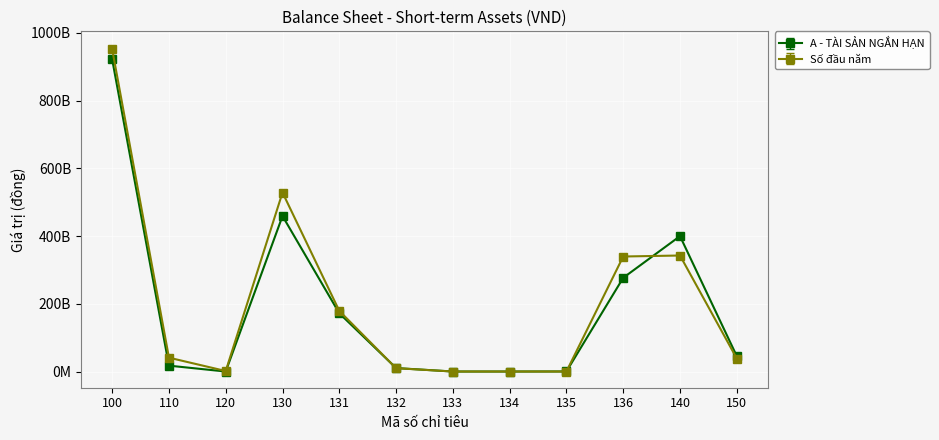

Where is the first local maximum for A - TÀI SẢN NGẮN HẠN?

130